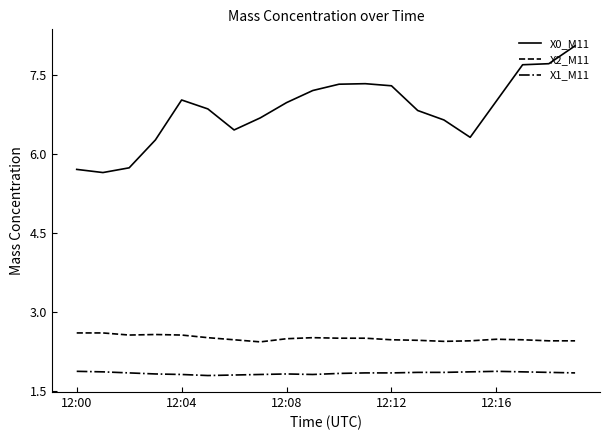

Which series has the widest spread of values?

X0_M11